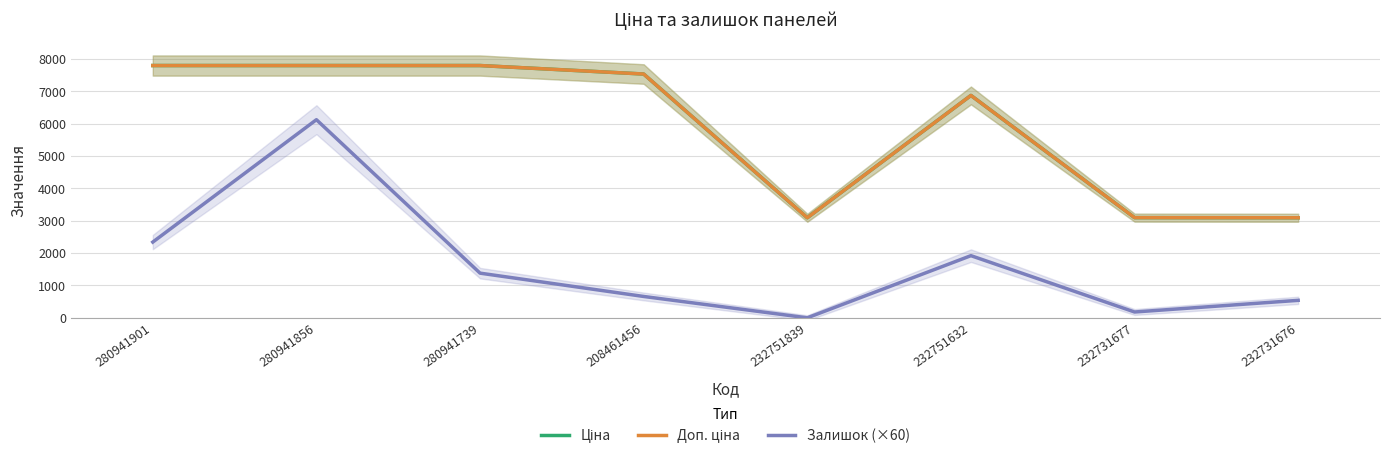

At which category does Ціна reach its first local peak?

232751632